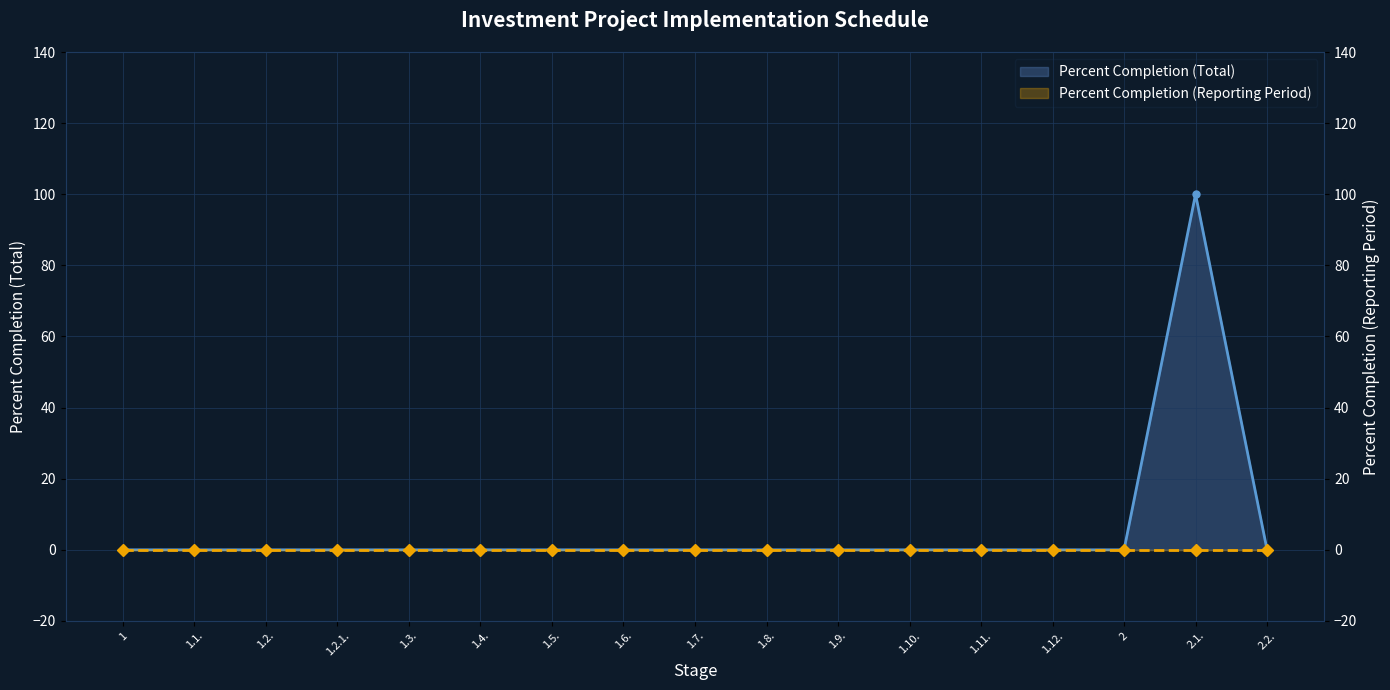

At how many categories does at least one series exceed 84?

1